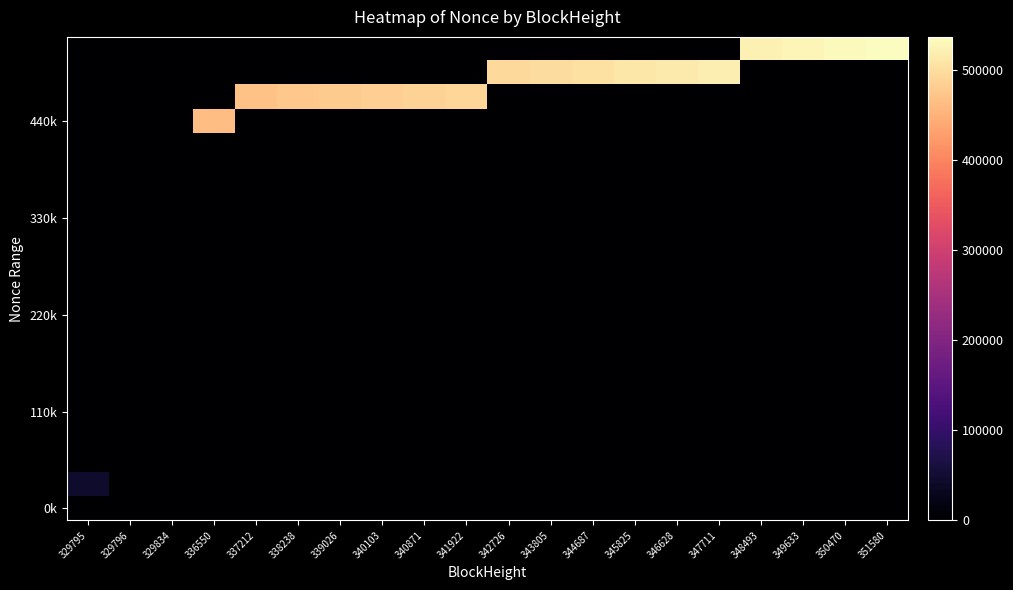

At how many categories does at least one series exceed 437934?

17